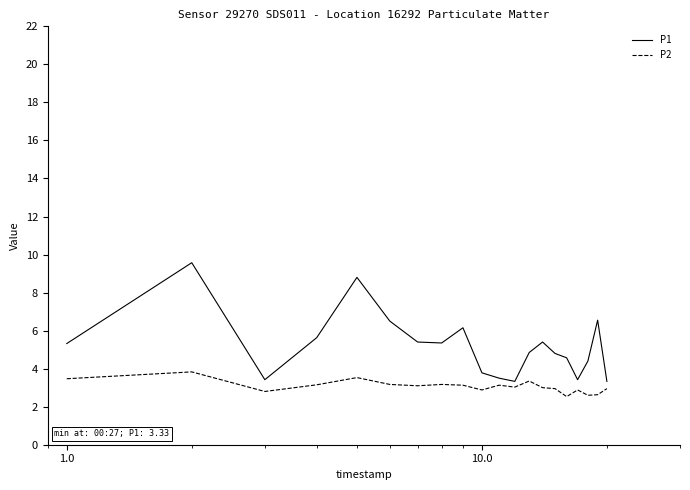

At how many categories does at least one series exceed 5?

10